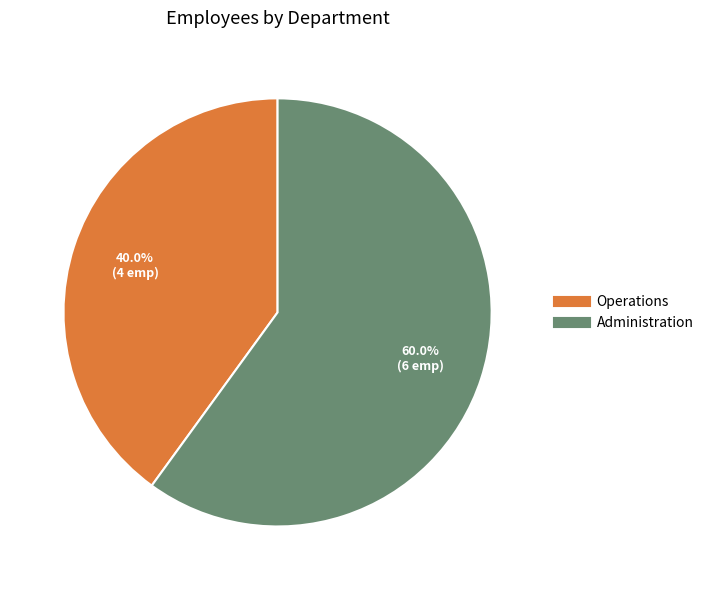

Is it true that Administration is 48% of the pie?

False